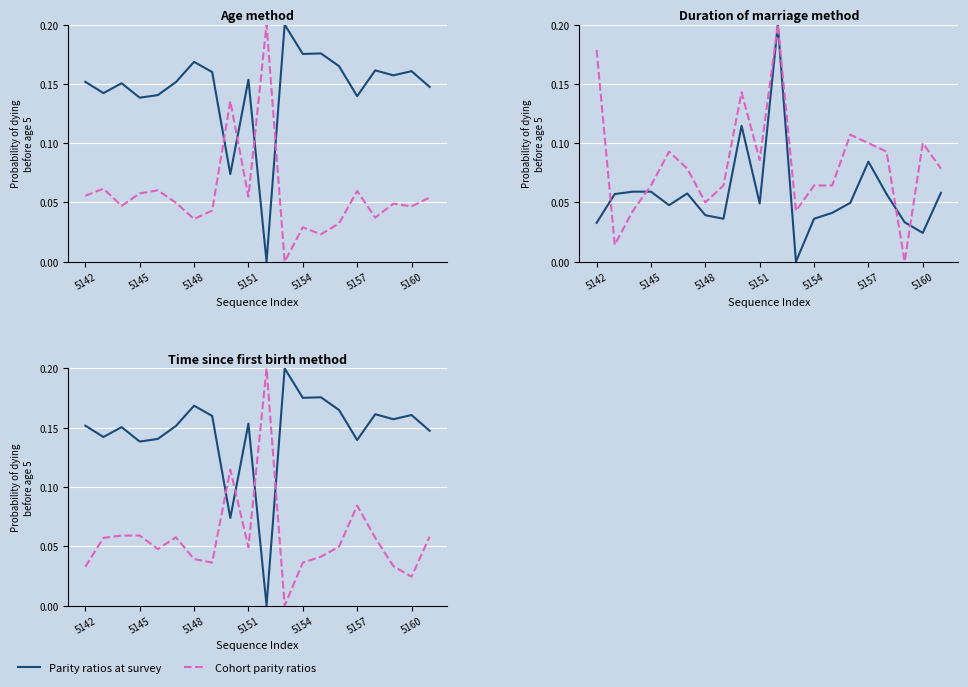

Does the chart display data point markers on the line(s)?

No